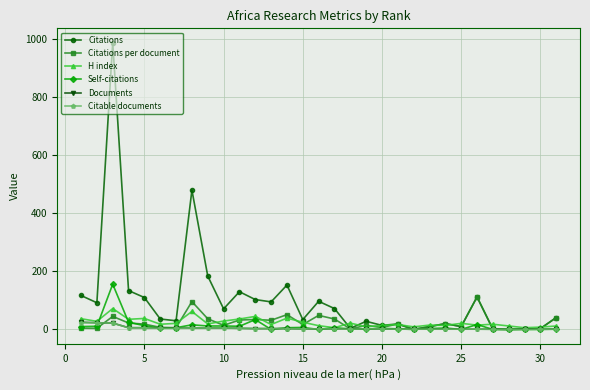

Does the chart have visible grid lines?

Yes